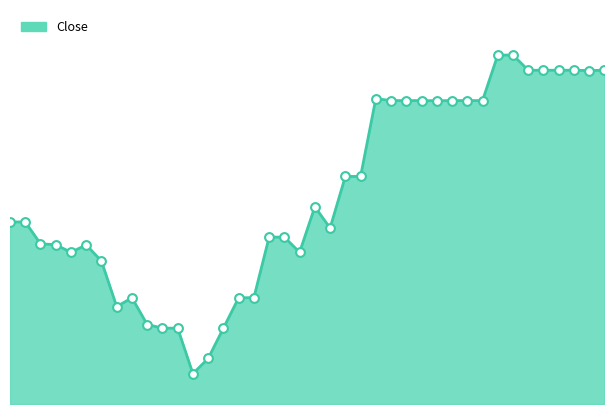

Is this an area chart (filled region under the line)?

Yes